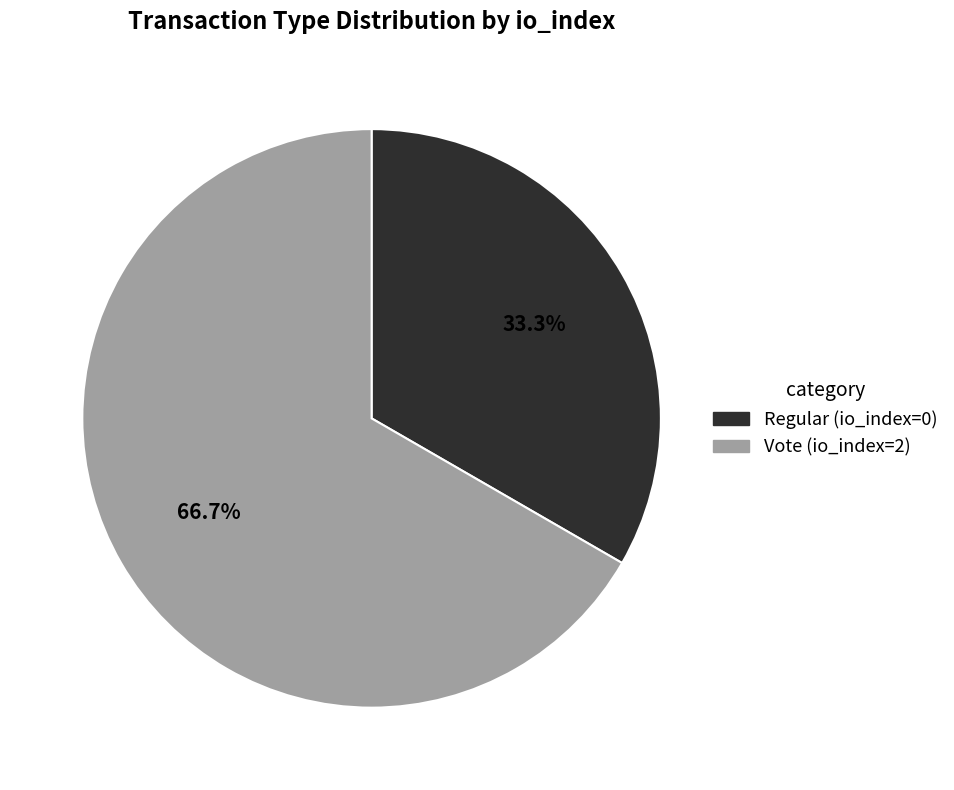

To the nearest percent, what is the combined percentage of Vote (io_index=2) and Regular (io_index=0)?

100%